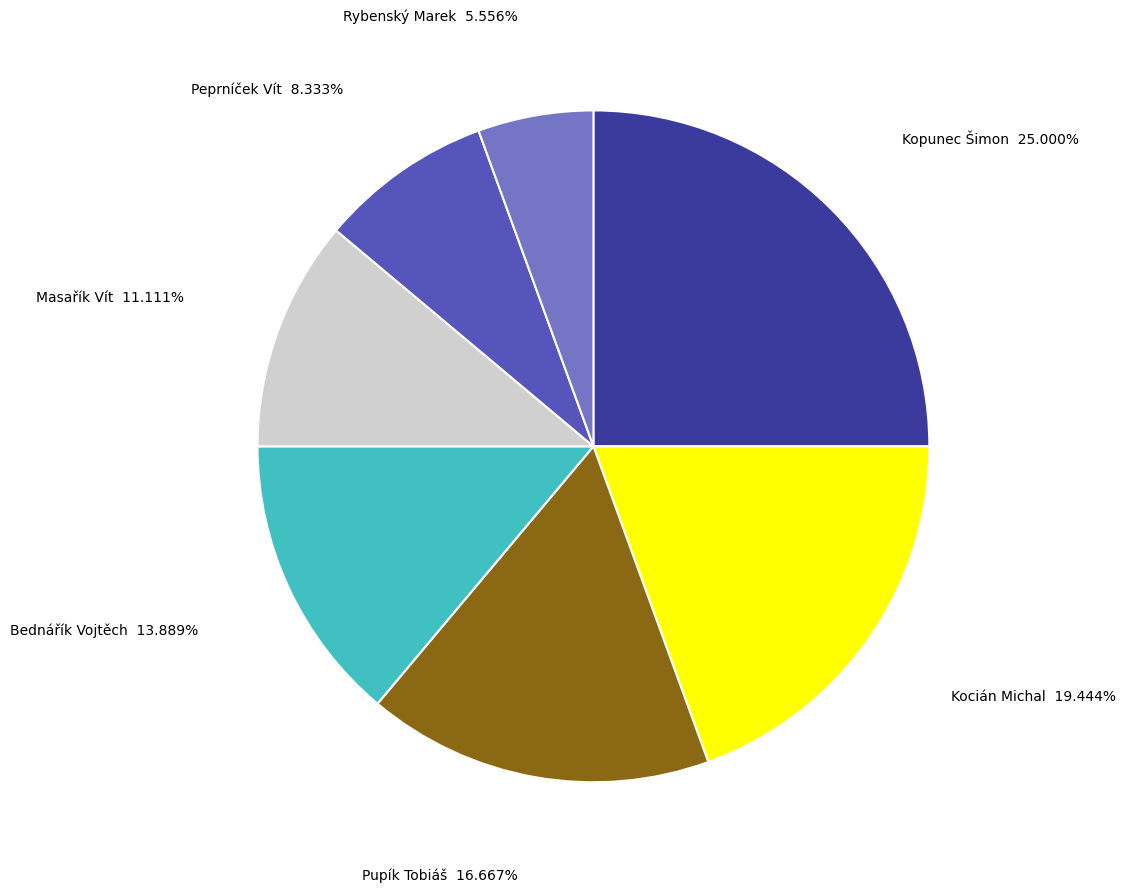

How much of the chart is everything except Pupík Tobiáš?

83.3%